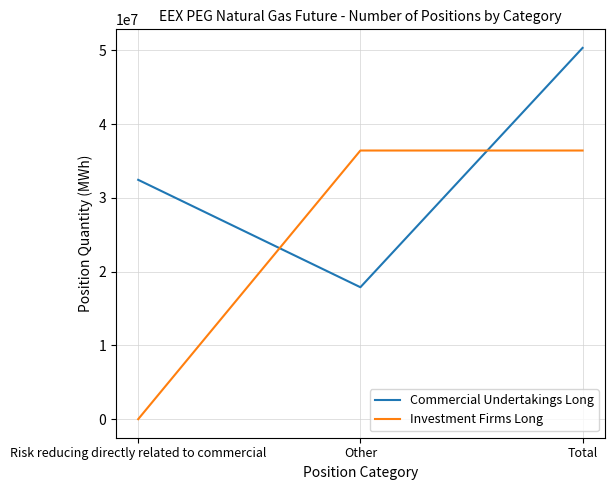

What is the sum of the Investment Firms Long values at Total and Risk reducing directly related to commercial?

36428067